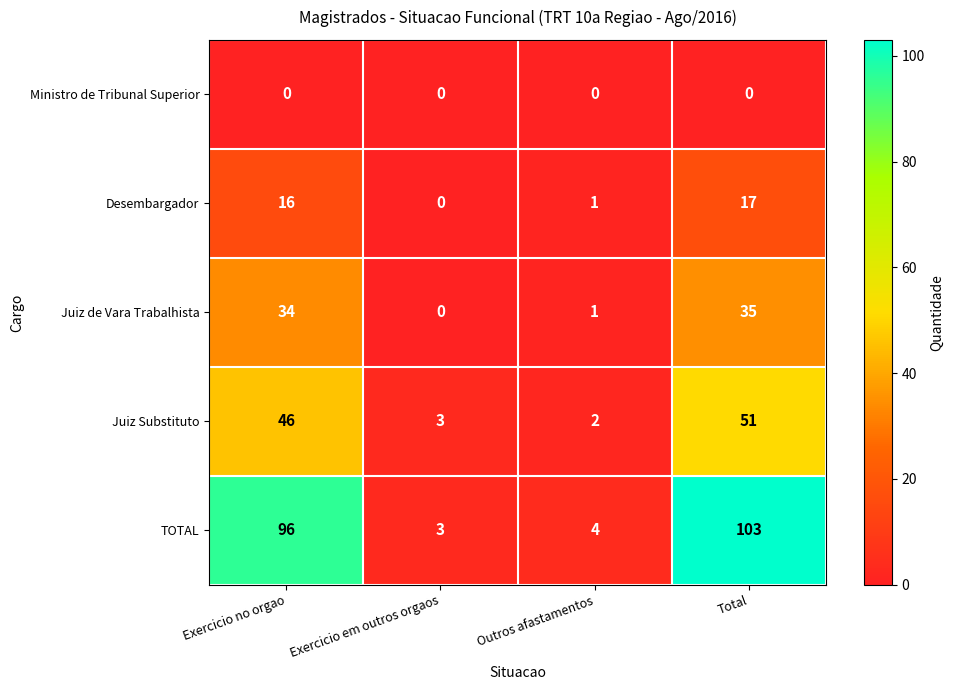

How many series are shown in this chart?

5